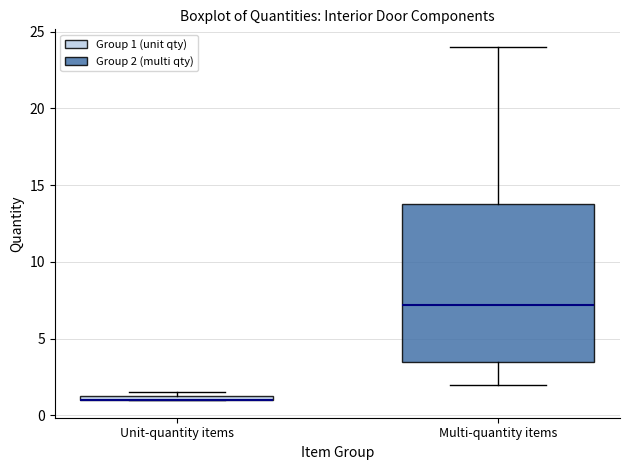

Comparing the boxes themselves (not the whiskers), which one is the tallest?

Multi-quantity items